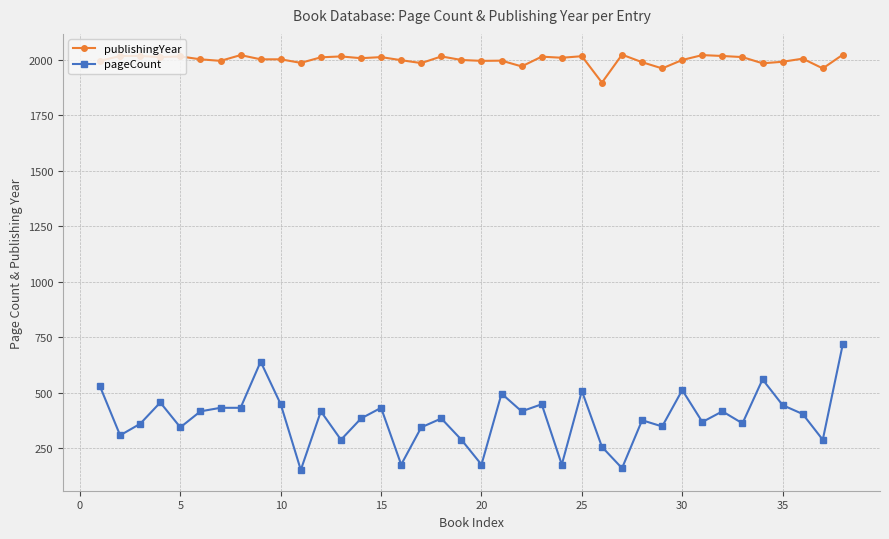

What is the smallest value displayed?

152